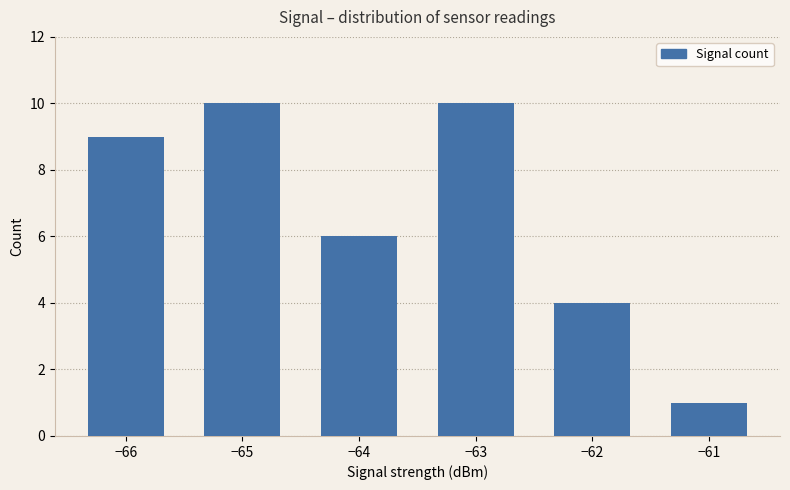

What is the difference between the second highest and second lowest values?

6